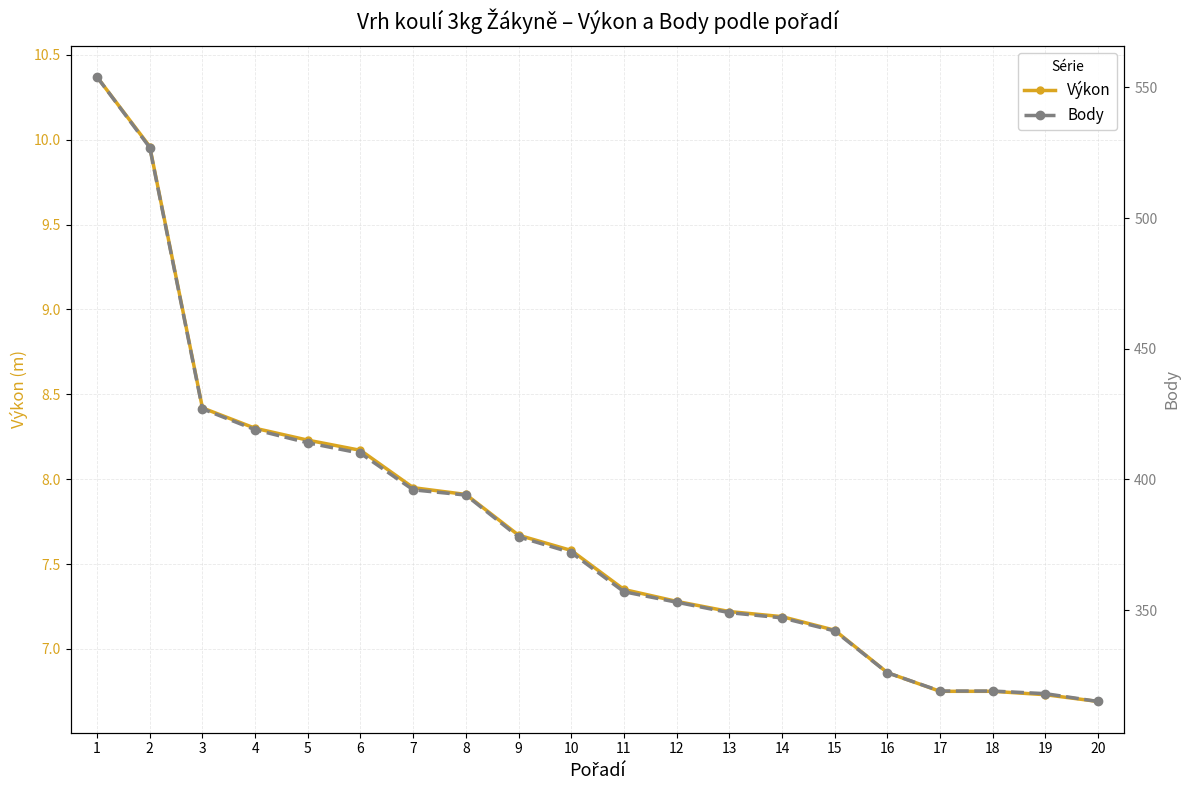

Reading left to right, extract all data points from this chart.

Výkon: 10.4	10.0	8.4	8.3	8.2	8.2	8.0	7.9	7.7	7.6	7.3	7.3	7.2	7.2	7.1	6.9	6.8	6.8	6.7	6.7
Body: 554.0	527.0	427.0	419.0	414.0	410.0	396.0	394.0	378.0	372.0	357.0	353.0	349.0	347.0	342.0	326.0	319.0	319.0	318.0	315.0